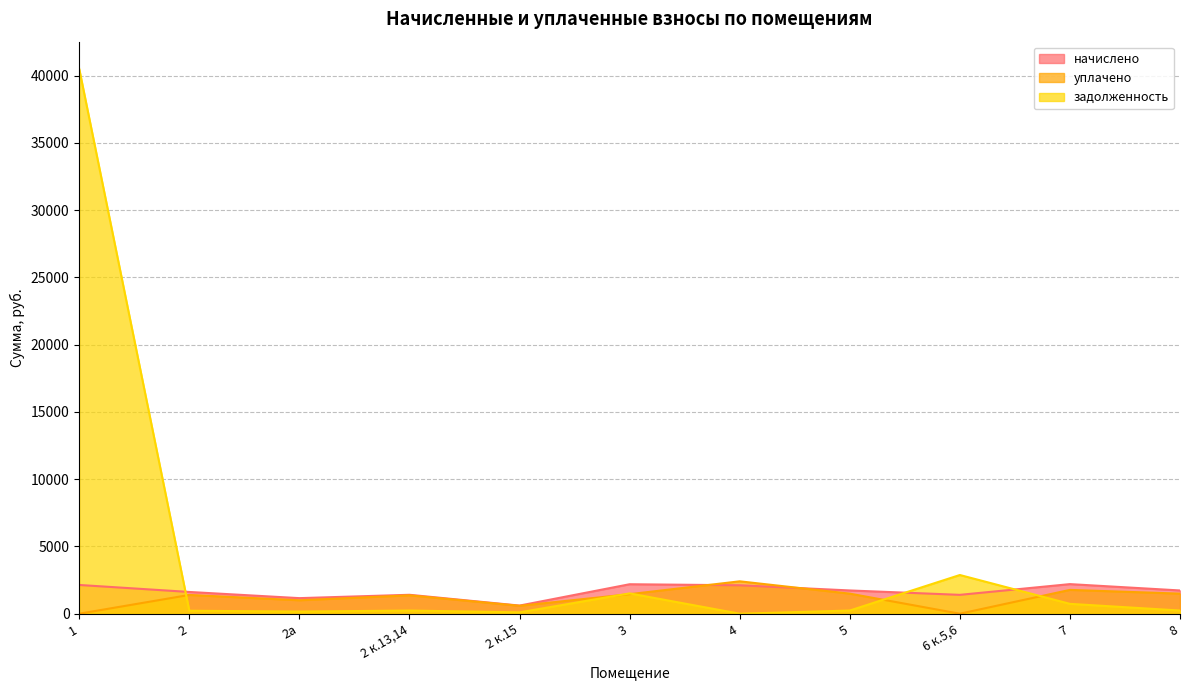

At how many categories does at least one series exceed 7645?

1